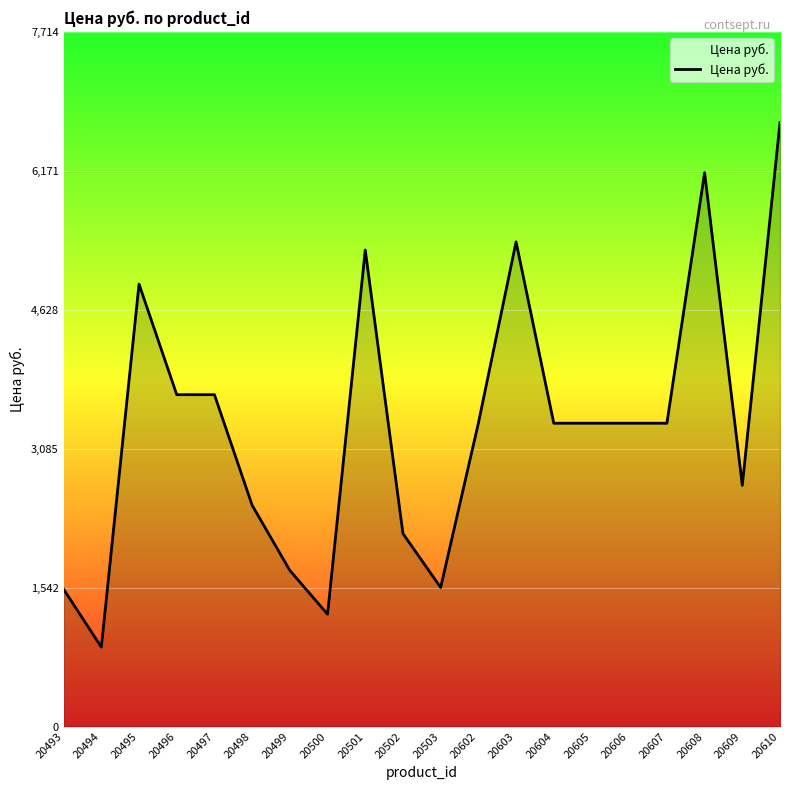

At which category does the data reach its first local peak?

20495